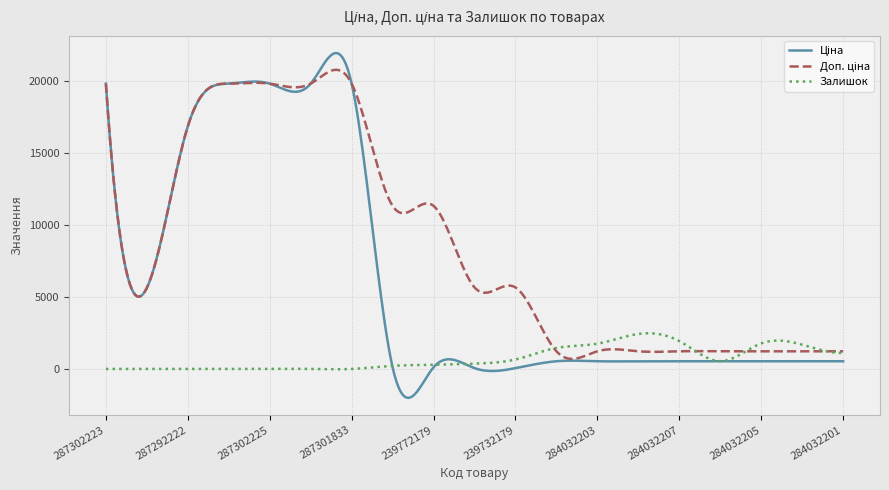

What is the greatest value displayed?

21952.1